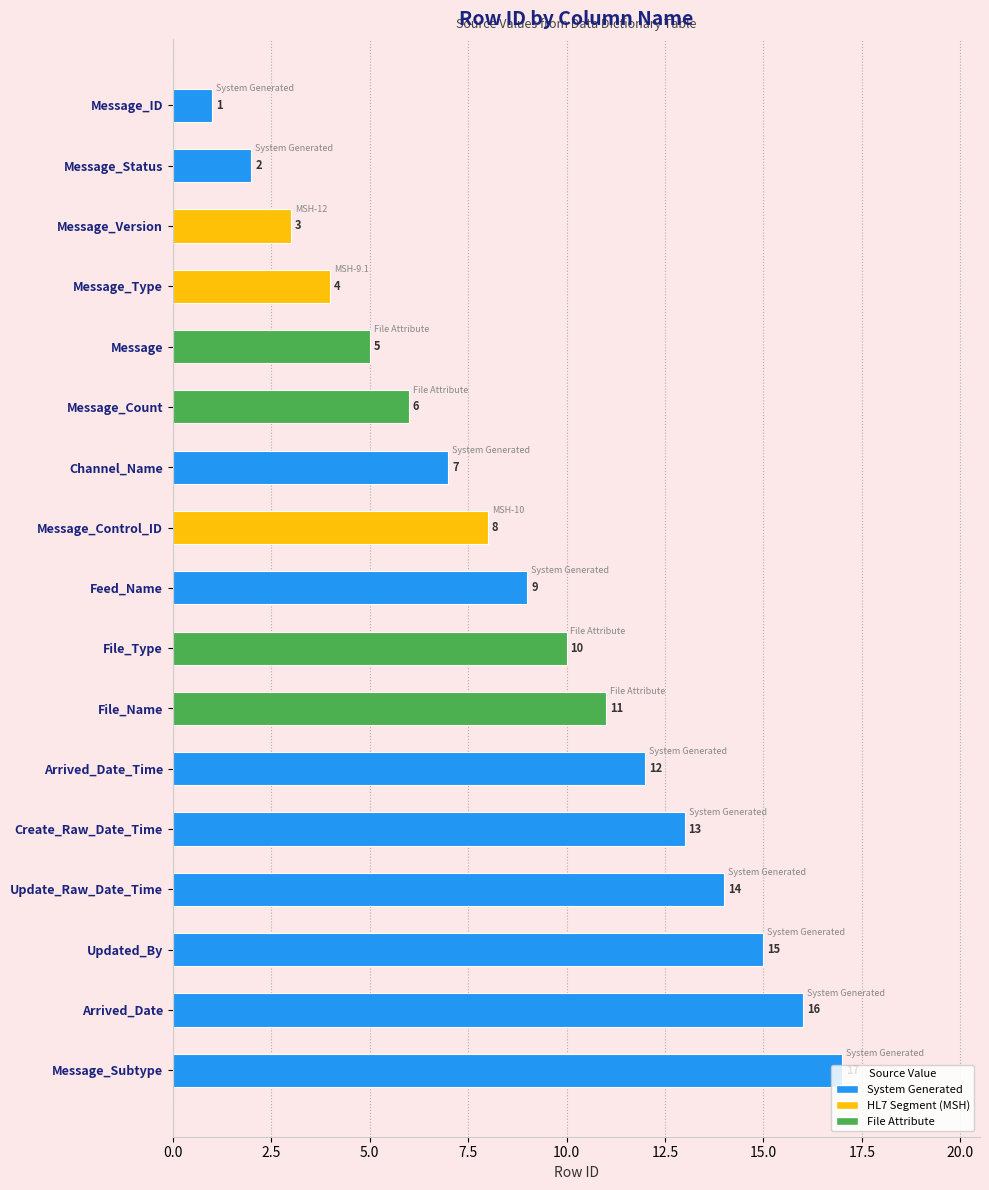

Which label corresponds to the largest value in the chart?

Message_Subtype